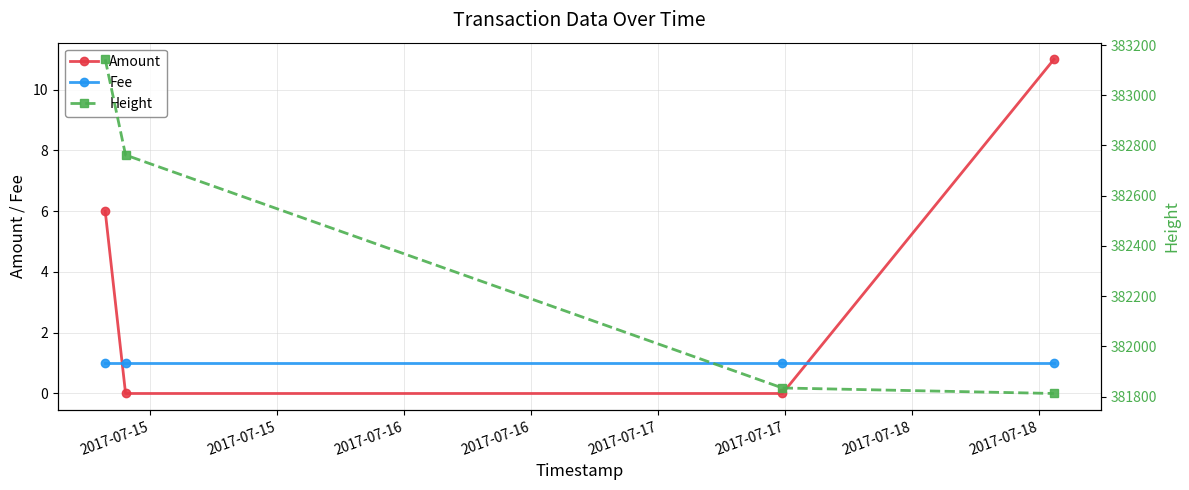

How many times do Fee and Amount cross each other?

2